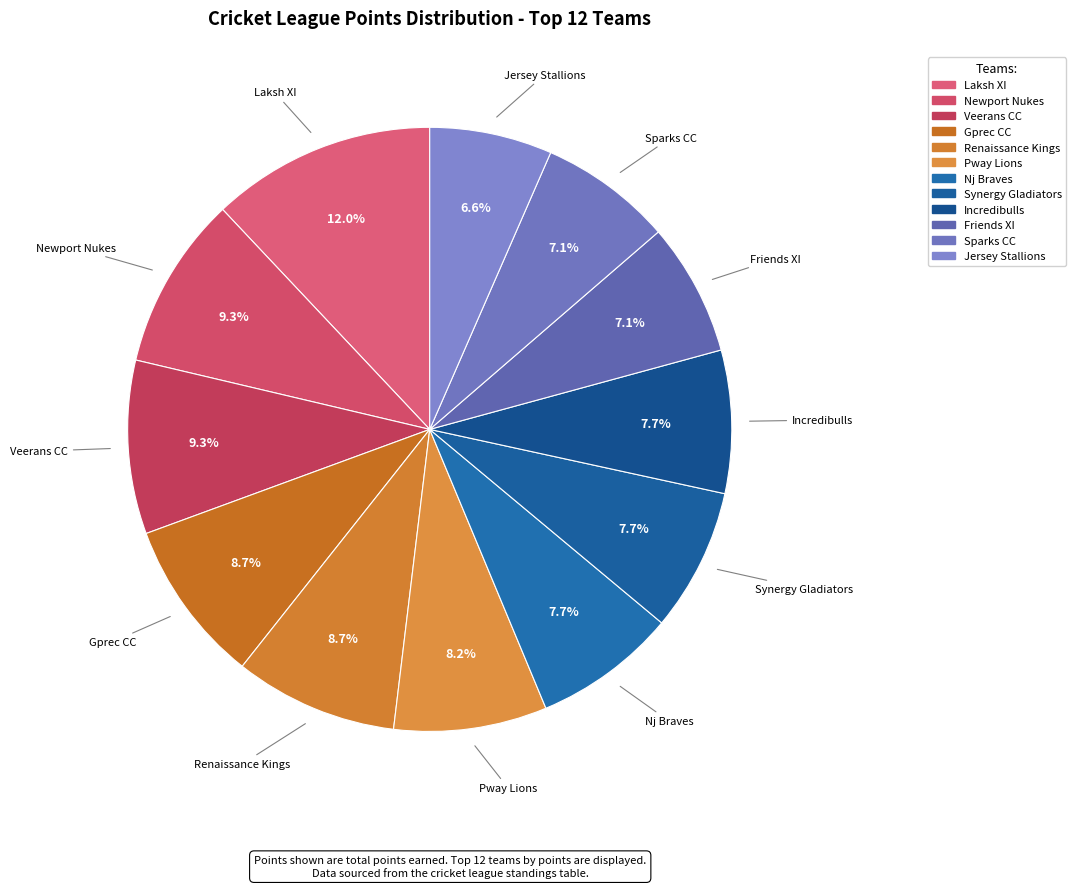

Is the sum of Friends XI and Sparks CC greater than half?

No